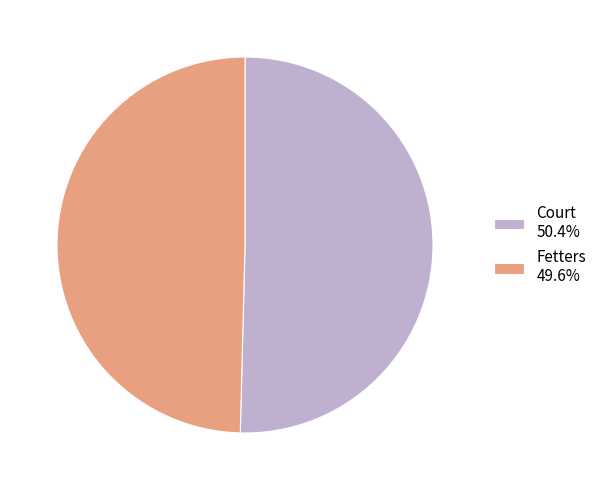

Does Fetters 49.6% represent more than half of the total?

No